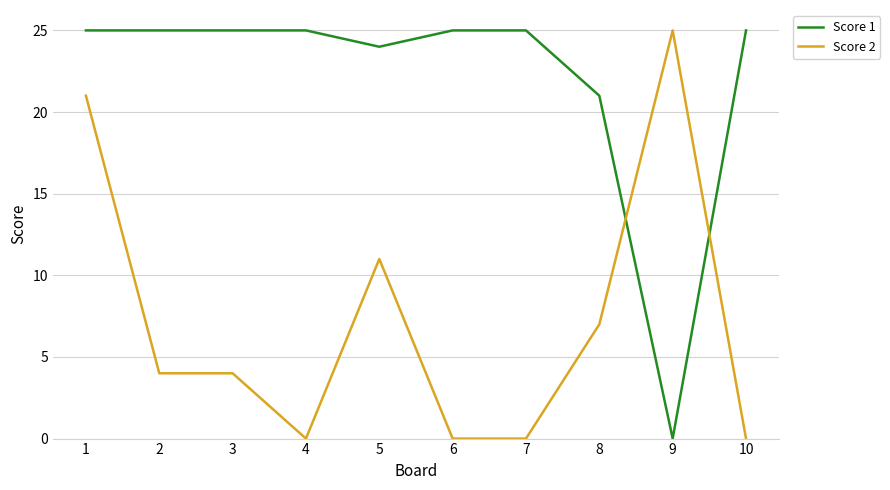

What is the maximum value for Score 2?

25